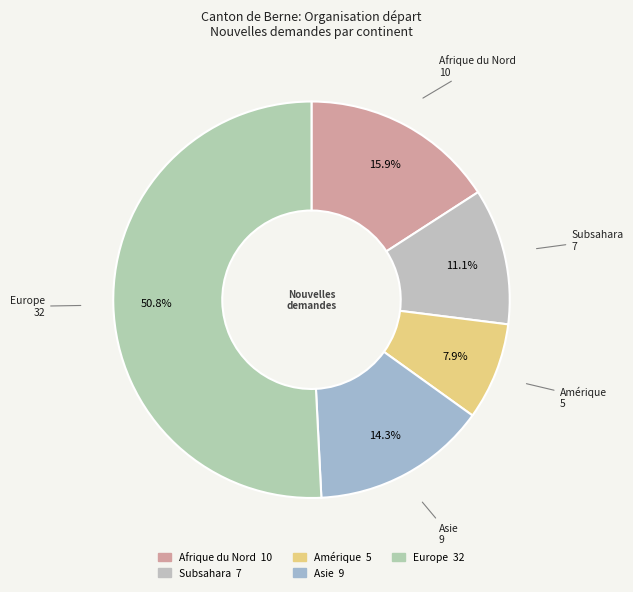

To the nearest percent, what is the difference between the Afrique du Nord and Europe slice percentages?

35%